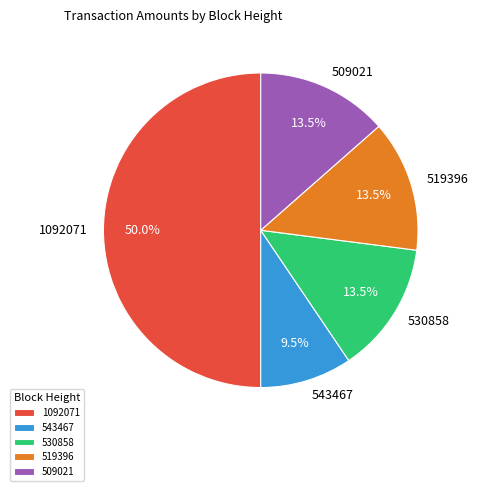

Does 530858 represent more than half of the total?

No